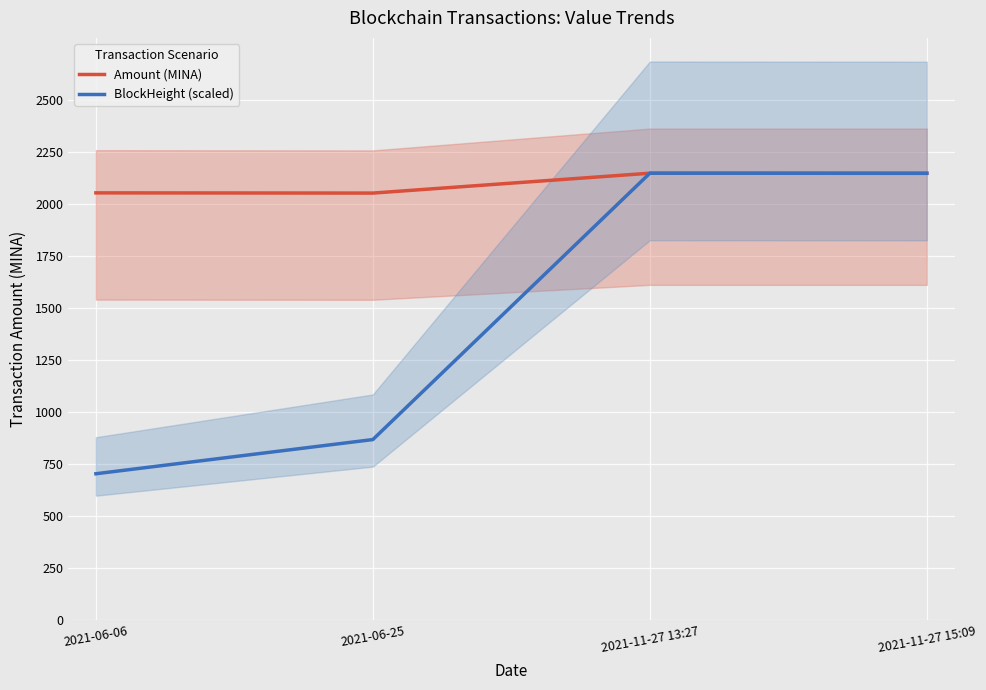

What are all the series names shown in the legend?

Amount (MINA), BlockHeight (scaled)